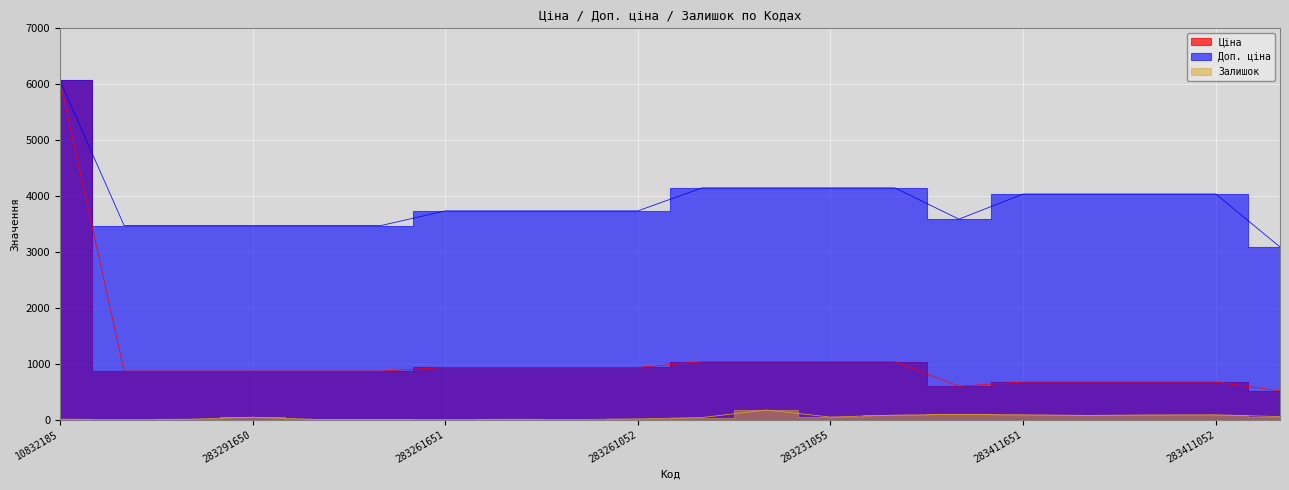

List the series in order of their peak value, lowest first.

Залишок, Ціна, Доп. ціна